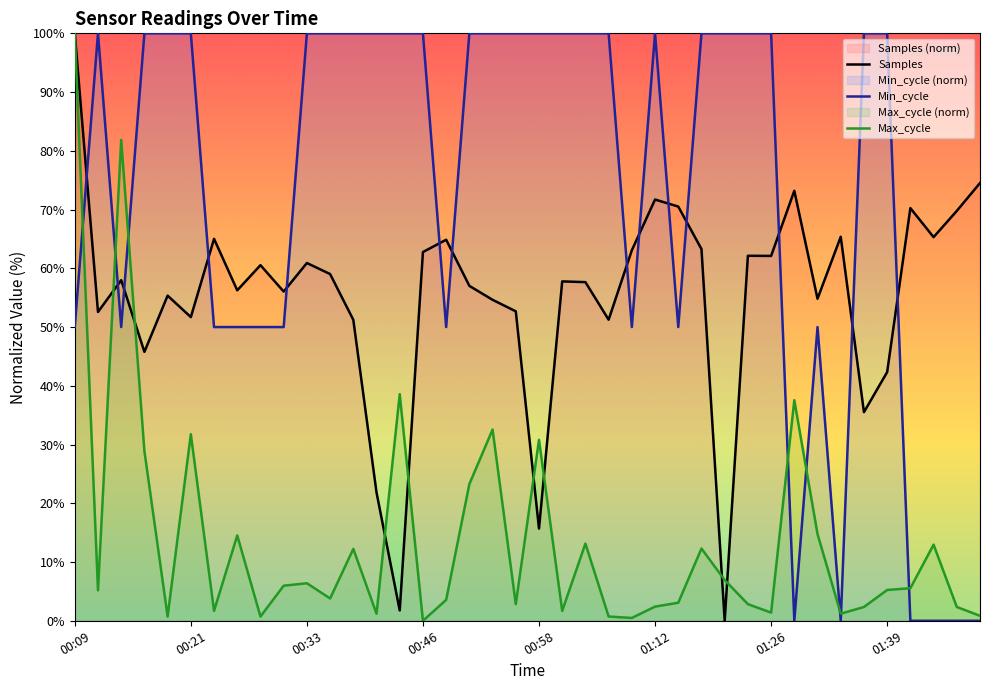

Where is Max_cycle nearest to the value 50?

14